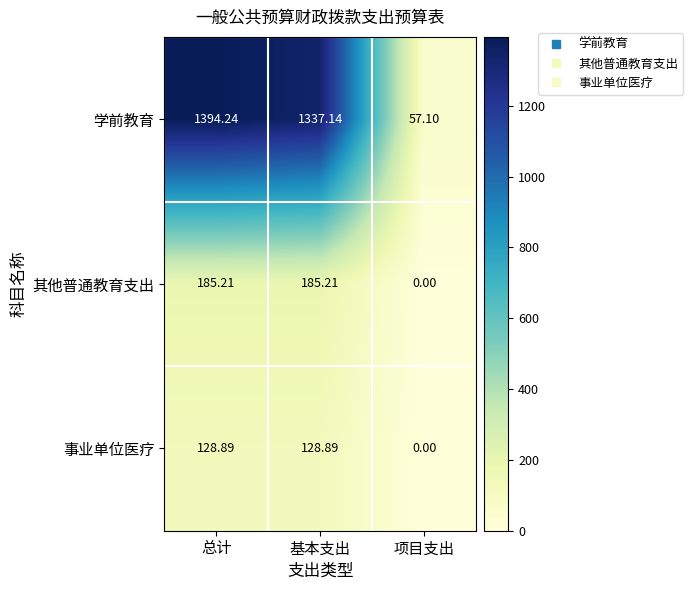

List the series in order of their peak value, lowest first.

事业单位医疗, 其他普通教育支出, 学前教育